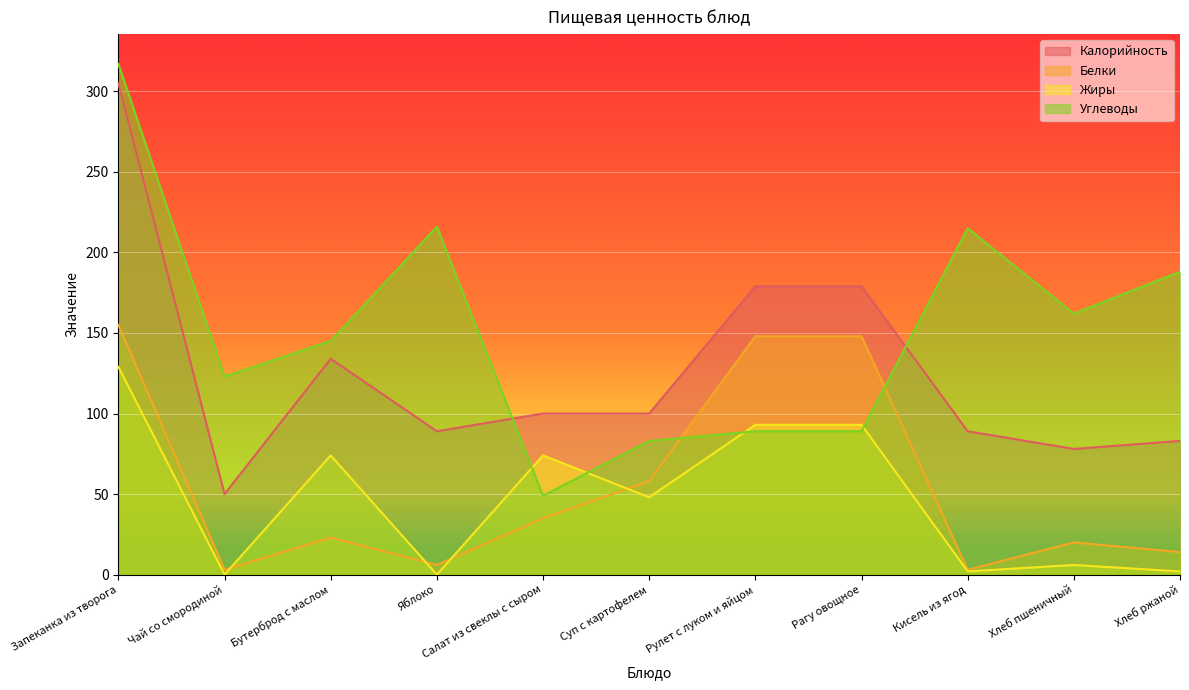

True or false: Калорийность and Белки cross at least once.

False